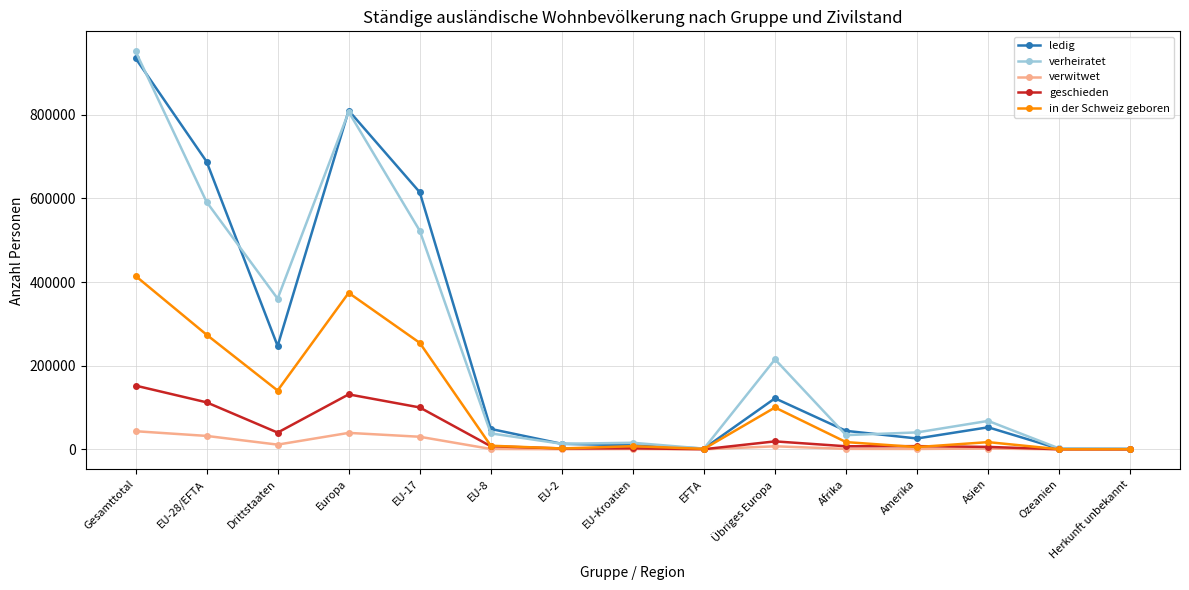

The verheiratet series shows 445866 at Gesamttotal. True or false?

False